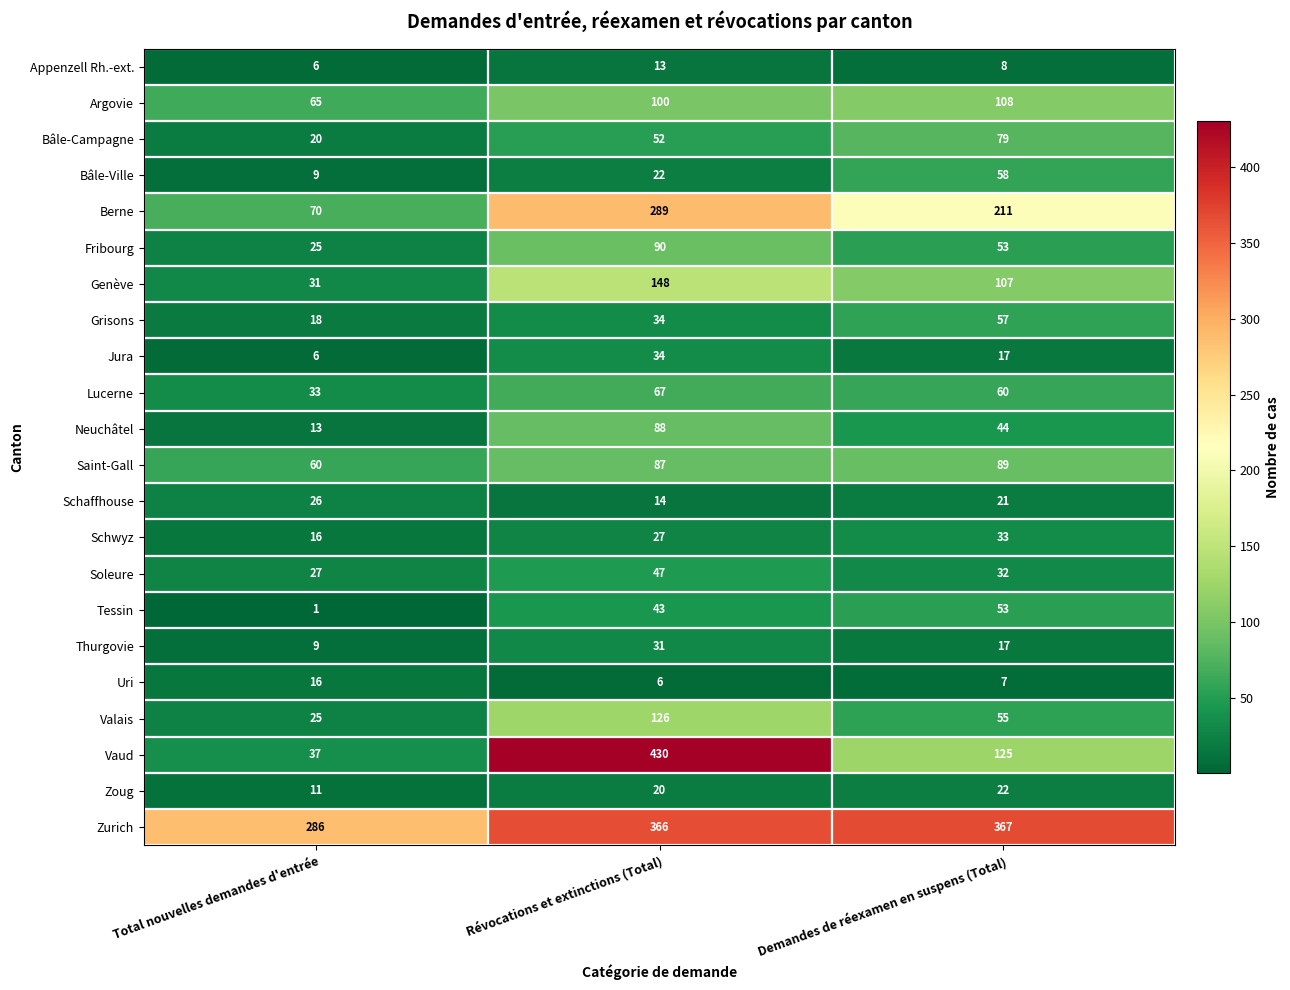

At which category is the sum across all series the highest?

Révocations et extinctions (Total)